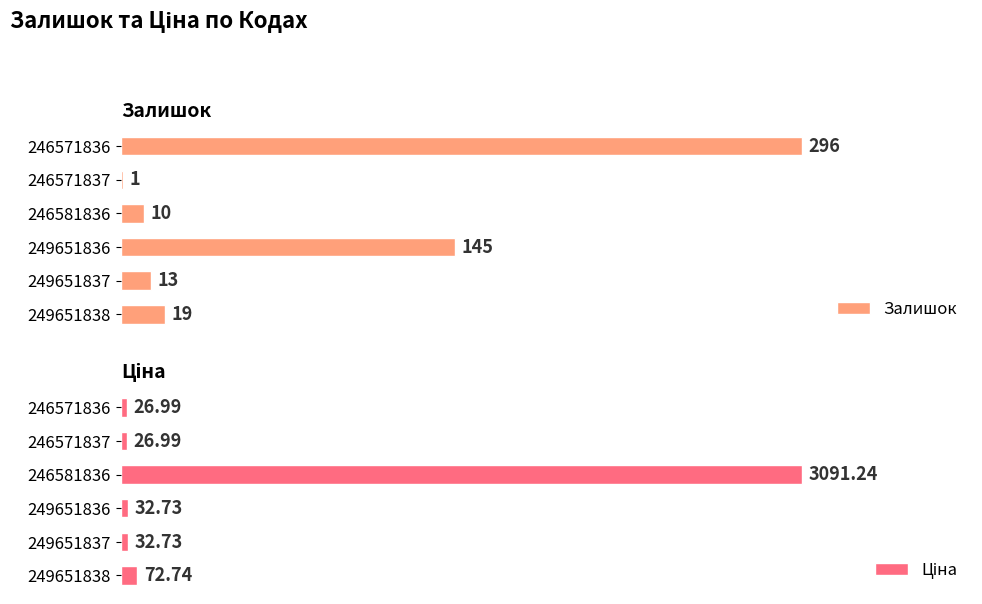

What is the greatest value displayed?

3091.2